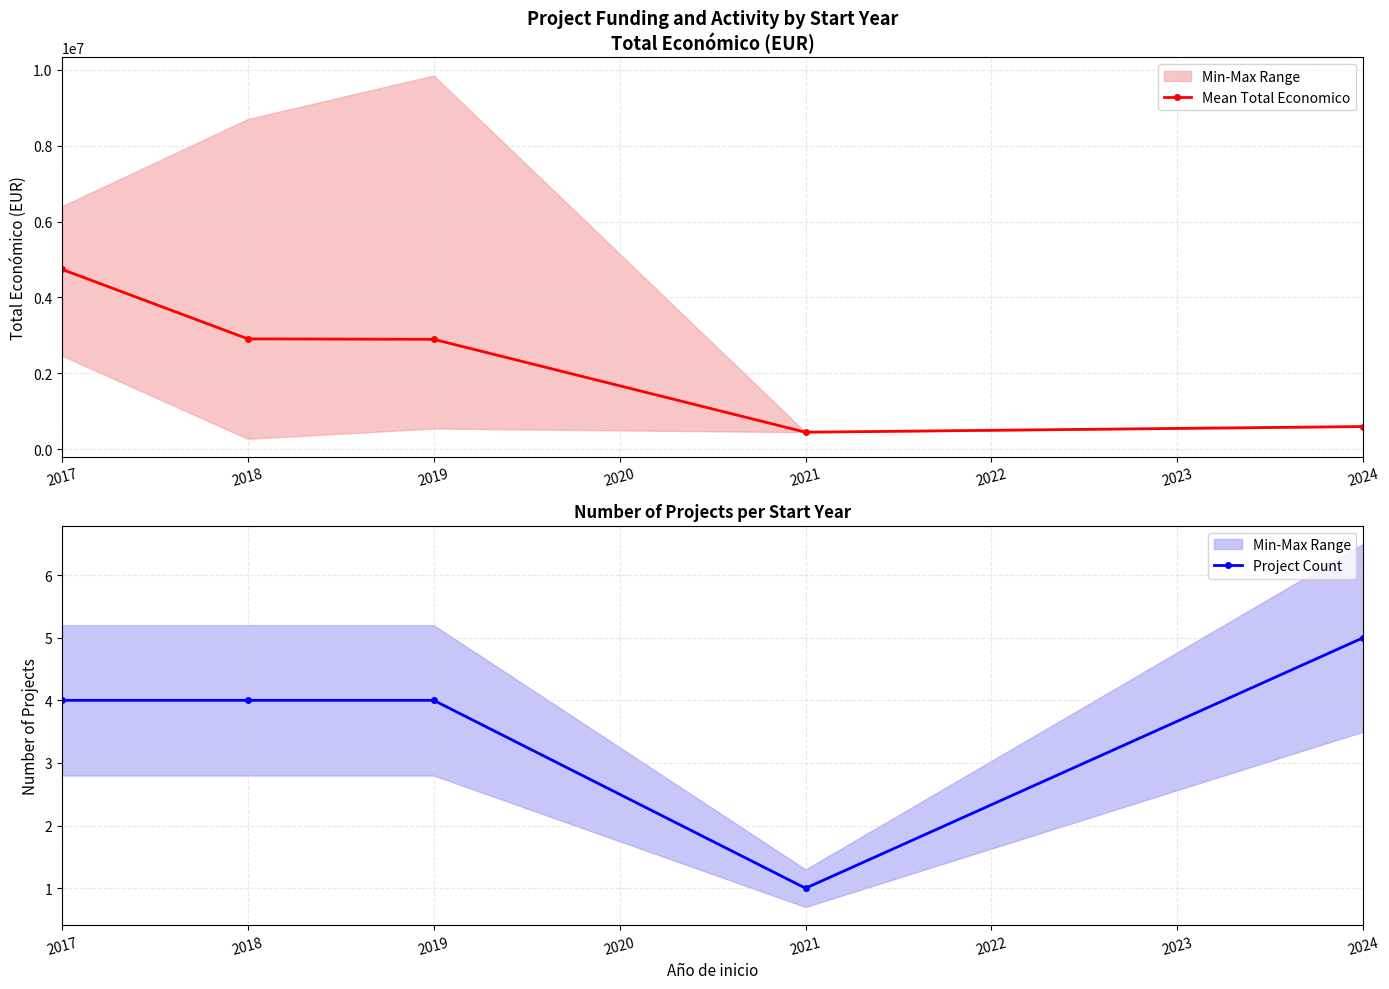

List the series in order of their peak value, lowest first.

Project Count, Mean Total Economico